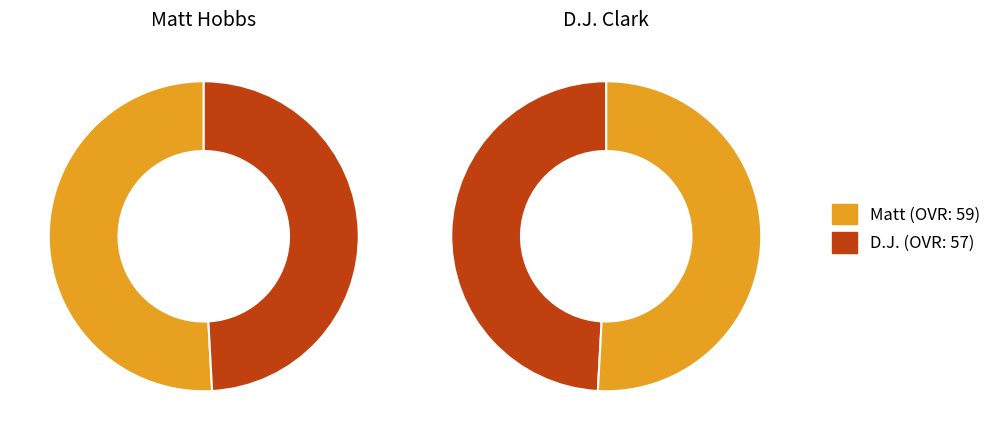

Does D.J. represent more than half of the total?

No